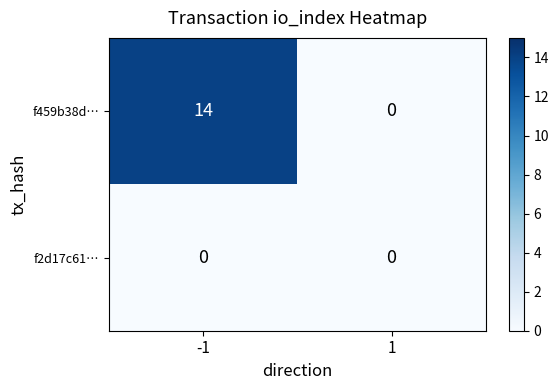

Rank the series by their average value, from highest to lowest.

f459b38d…, f2d17c61…